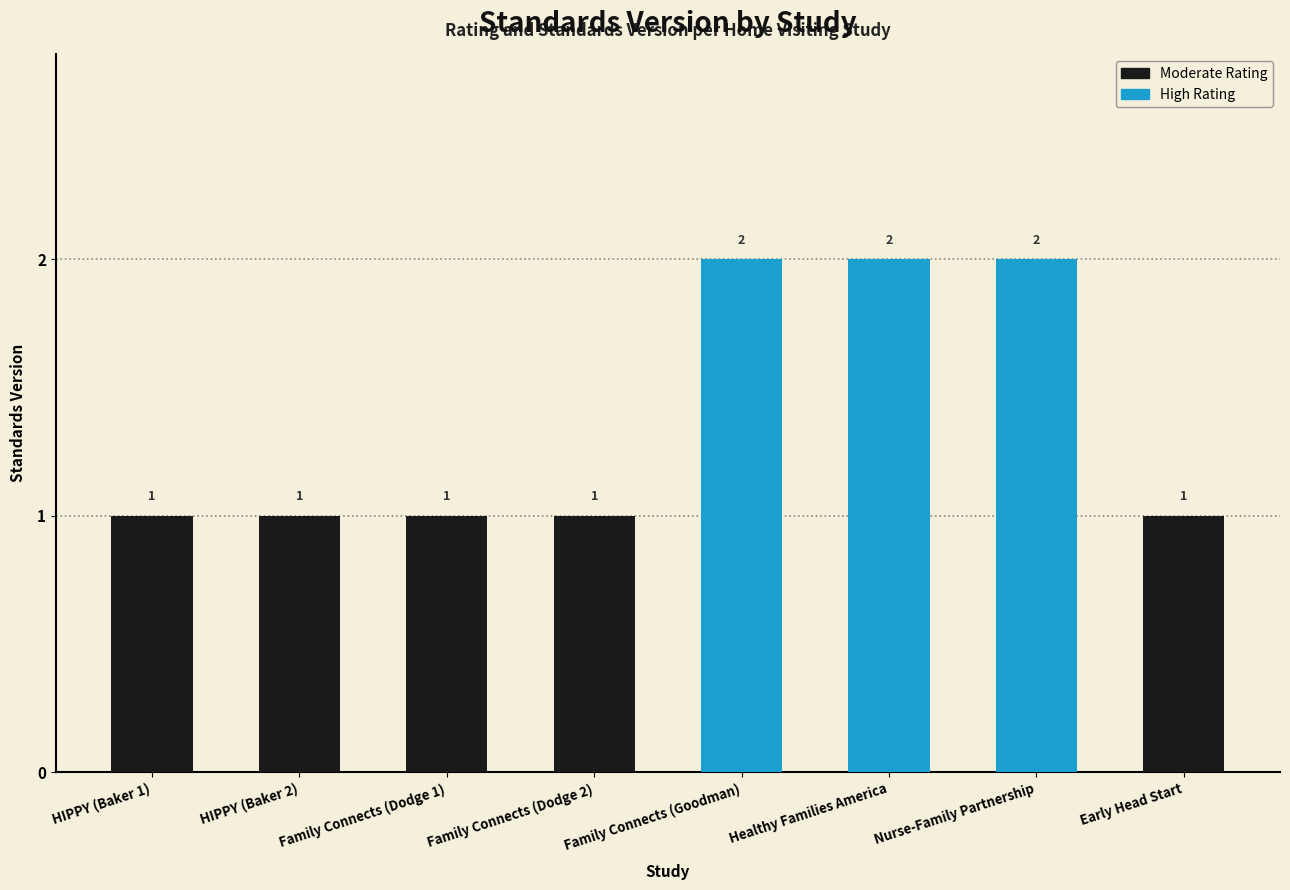

Reading left to right, extract all data points from this chart.

1	1	1	1	2	2	2	1